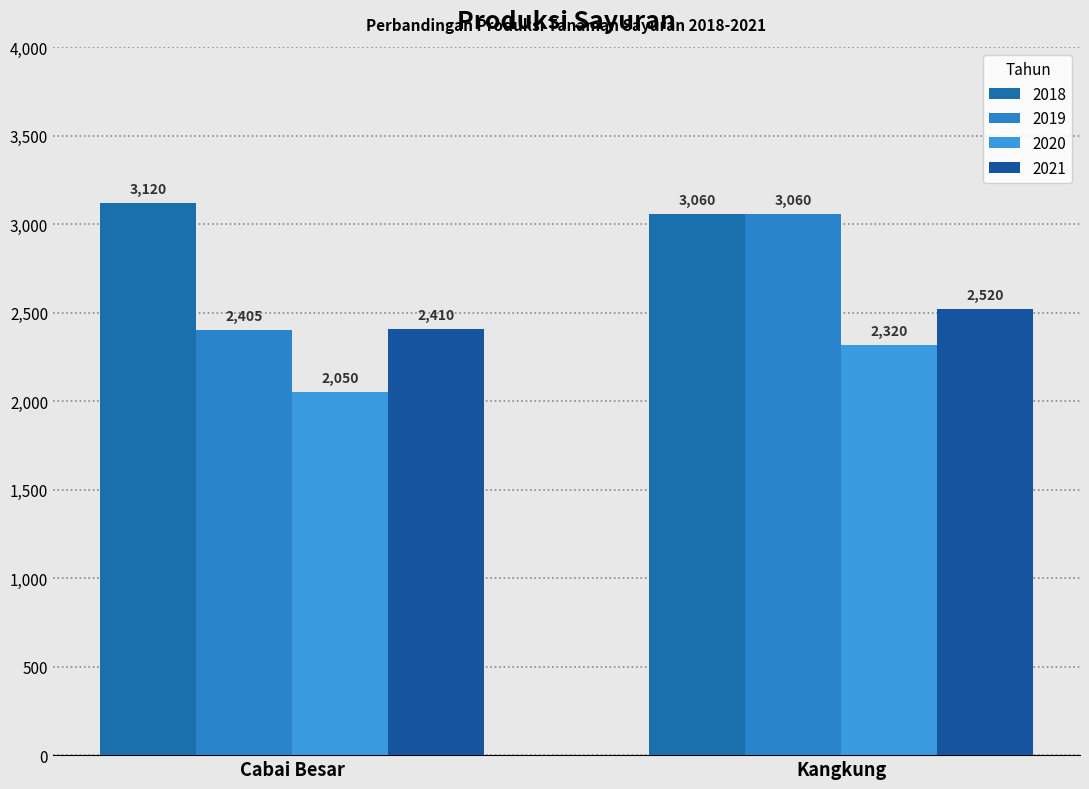

Reading left to right, transcribe all the data shown in this chart.

2018: Cabai Besar=3120	Kangkung=3060
2019: Cabai Besar=2405	Kangkung=3060
2020: Cabai Besar=2050	Kangkung=2320
2021: Cabai Besar=2410	Kangkung=2520